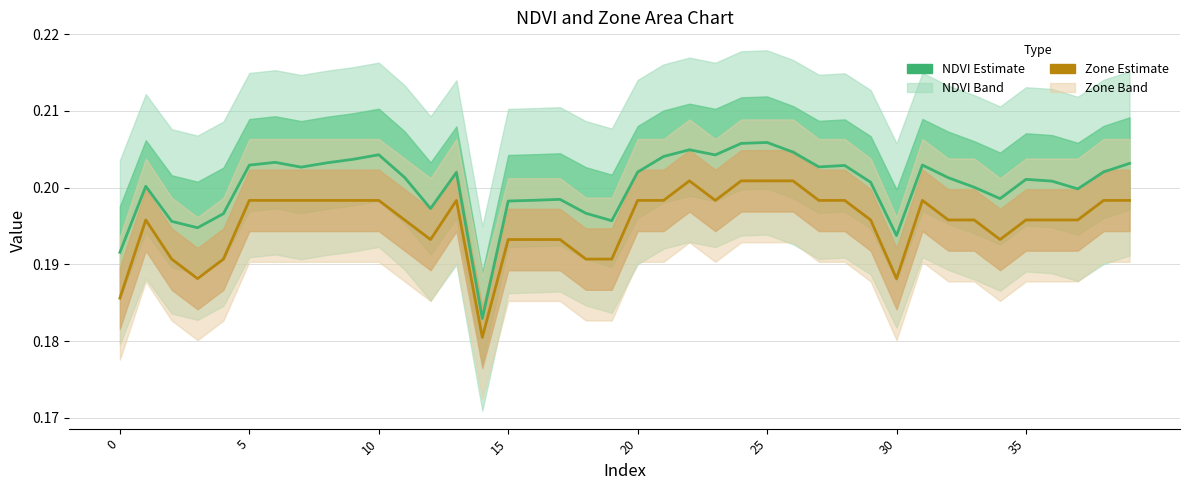

Reading right to left, extract all data points from this chart.

NDVI Estimate: 0.2	0.2	0.2	0.2	0.2	0.2	0.2	0.2	0.2	0.2	0.2	0.2	0.2	0.2	0.2	0.2	0.2	0.2	0.2	0.2	0.2	0.2	0.2	0.2	0.2	0.2	0.2	0.2	0.2	0.2	0.2	0.2	0.2	0.2	0.2	0.2	0.2	0.2	0.2	0.2
Zone Estimate: 0.2	0.2	0.2	0.2	0.2	0.2	0.2	0.2	0.2	0.2	0.2	0.2	0.2	0.2	0.2	0.2	0.2	0.2	0.2	0.2	0.2	0.2	0.2	0.2	0.2	0.2	0.2	0.2	0.2	0.2	0.2	0.2	0.2	0.2	0.2	0.2	0.2	0.2	0.2	0.2